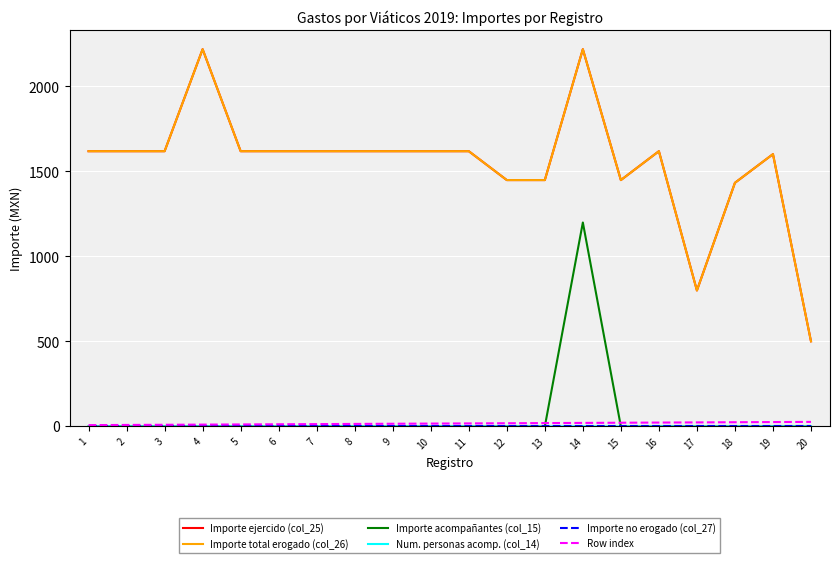

What is the greatest value displayed?

2219.4